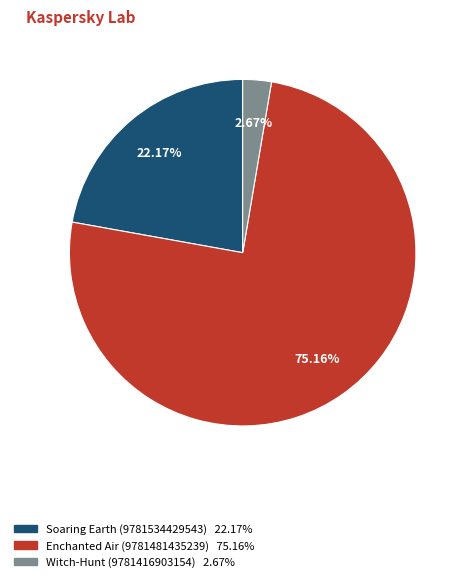

Approximately how many times larger is the value at Soaring Earth (9781534429543) compared to Enchanted Air (9781481435239)?

0.3